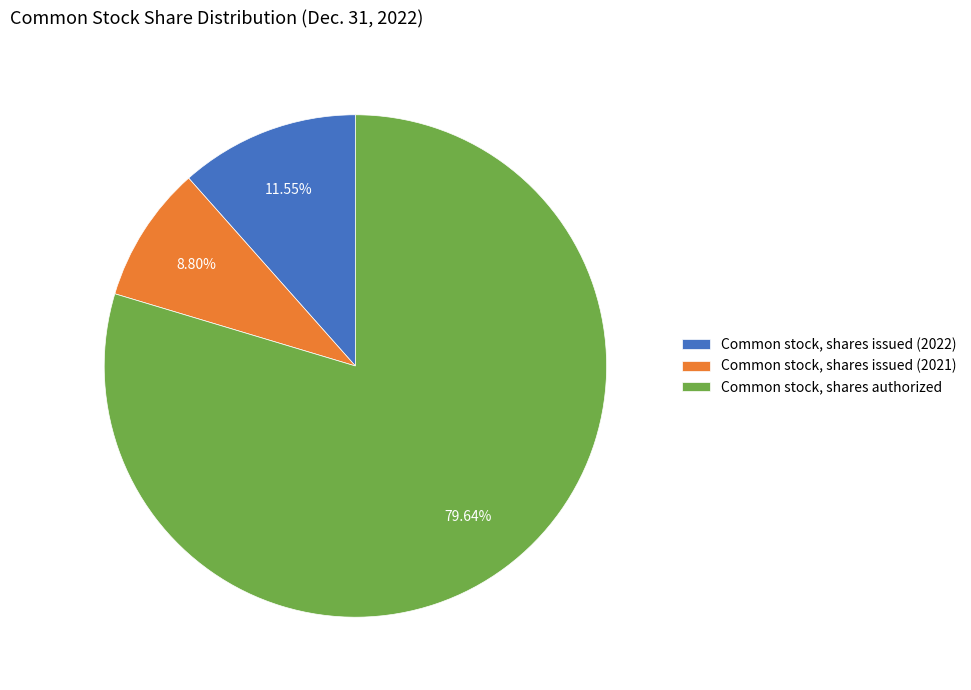

How many slices are in this pie chart?

3